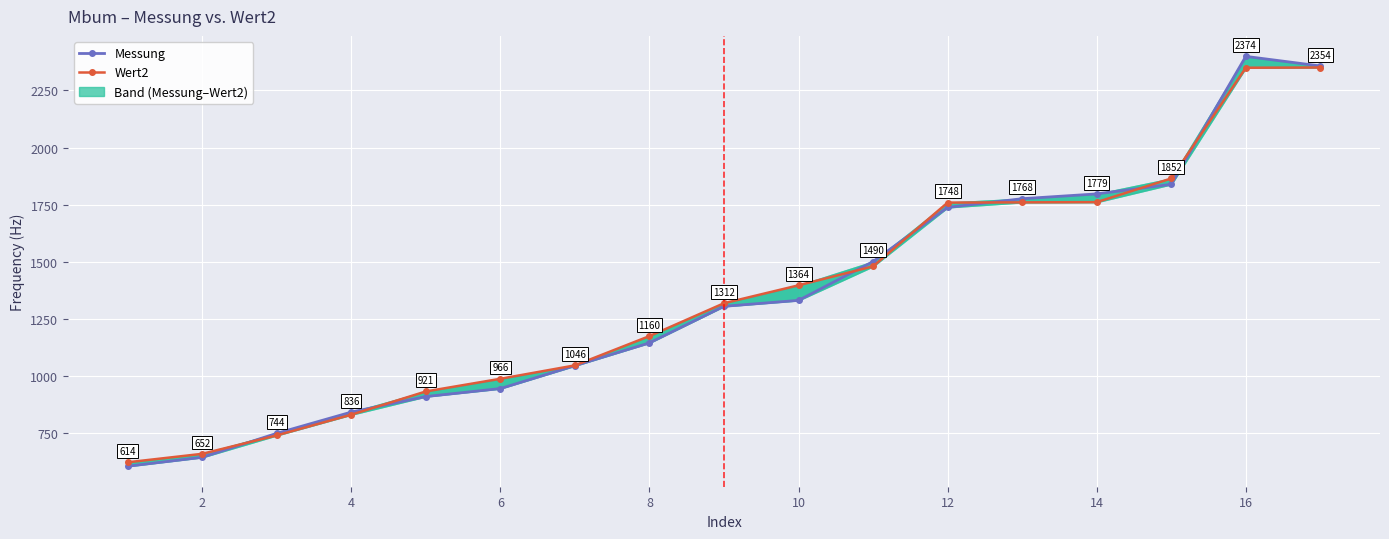

Which series has the largest total across all categories?

Wert2